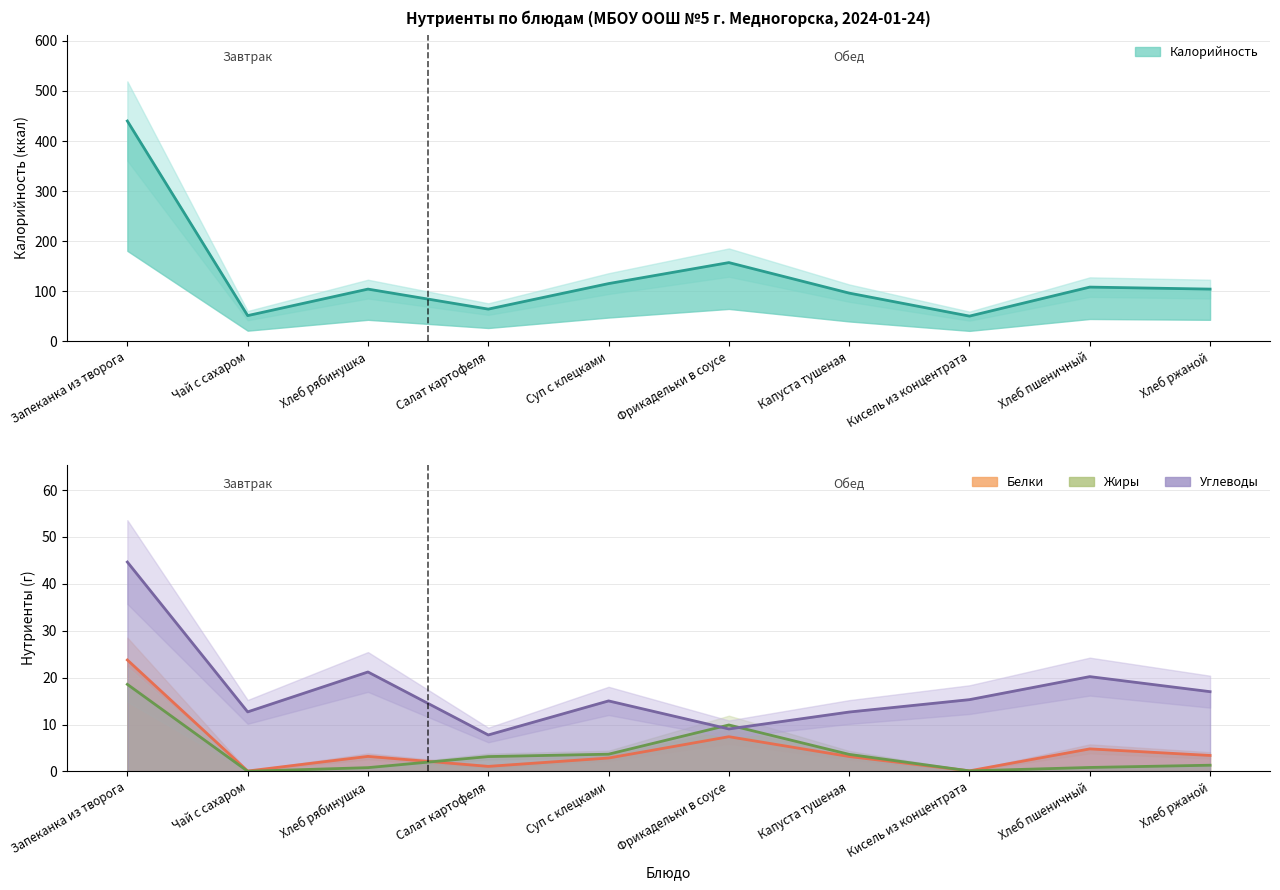

What is the difference between the Калорийность values at Хлеб рябинушка and Запеканка из творога?

336.0